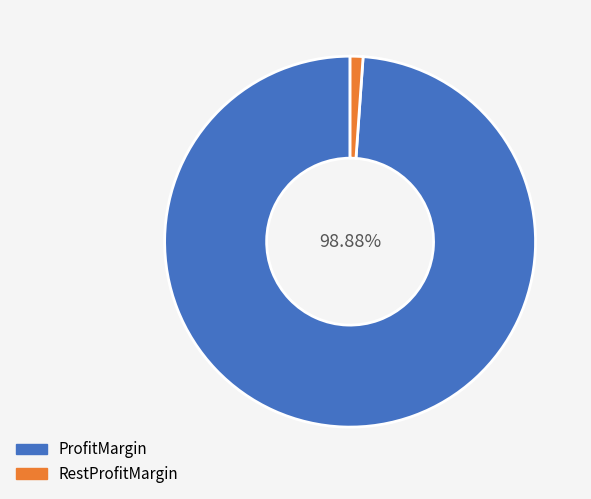

Between RestProfitMargin and ProfitMargin, which is larger?

ProfitMargin